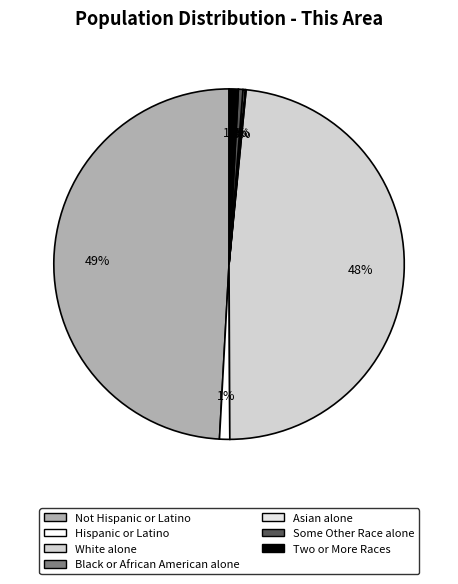

Which category has the biggest portion of the pie?

Not Hispanic or Latino